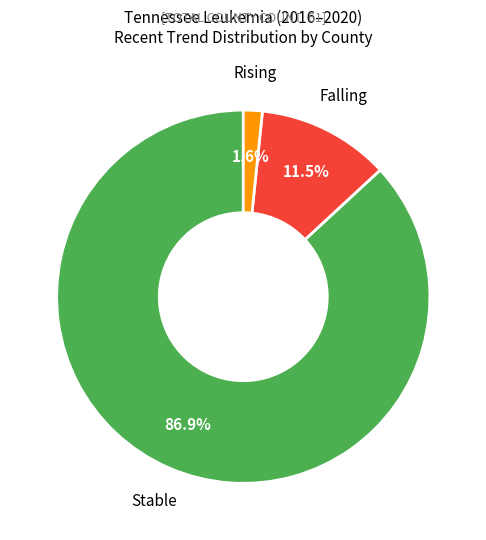

Is there a majority slice in this chart?

Yes